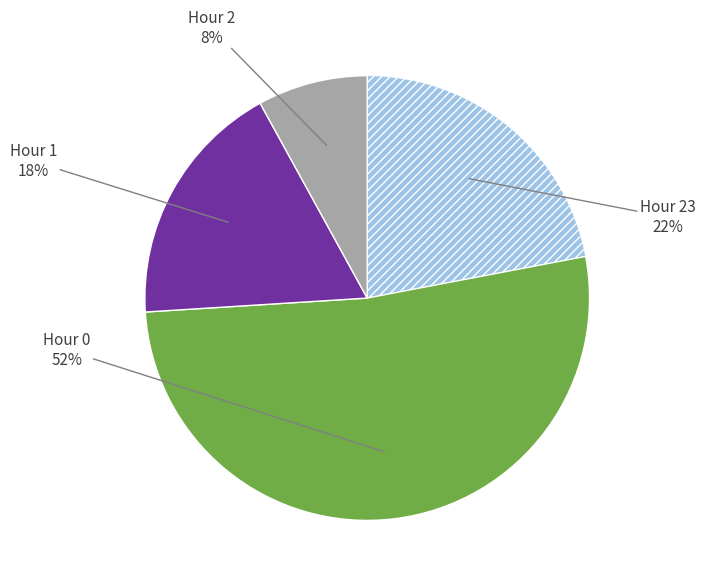

How many segments does this pie chart have?

4